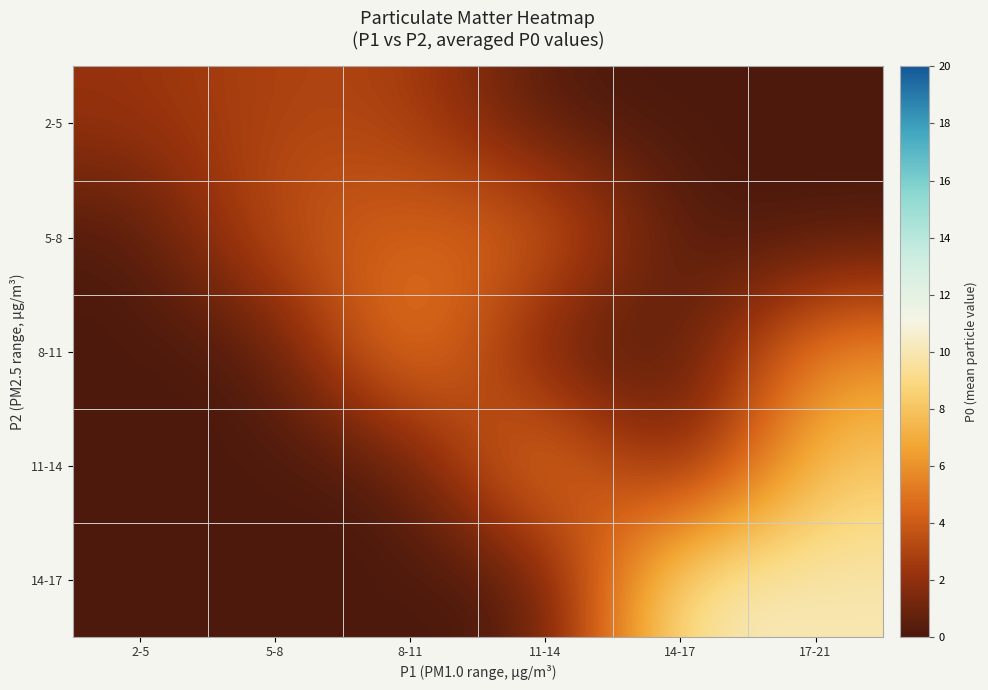

Between 11-14 and 8-11, which is larger?

8-11